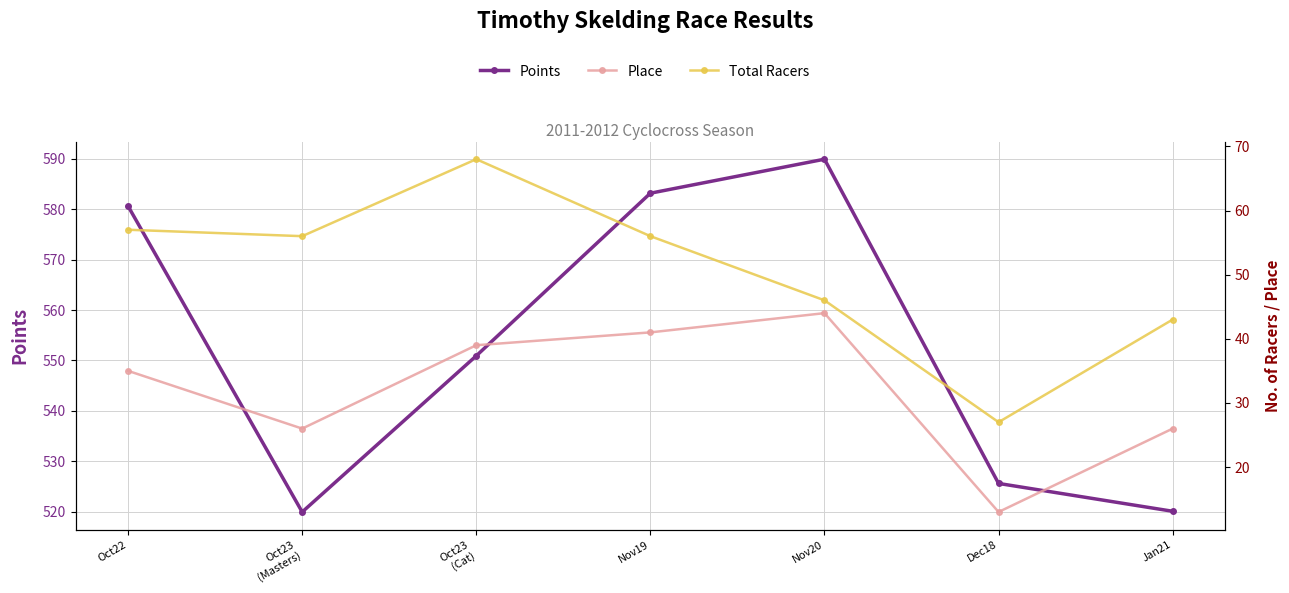

What is the difference between the second highest and minimum values in the Total Racers series?

30.0